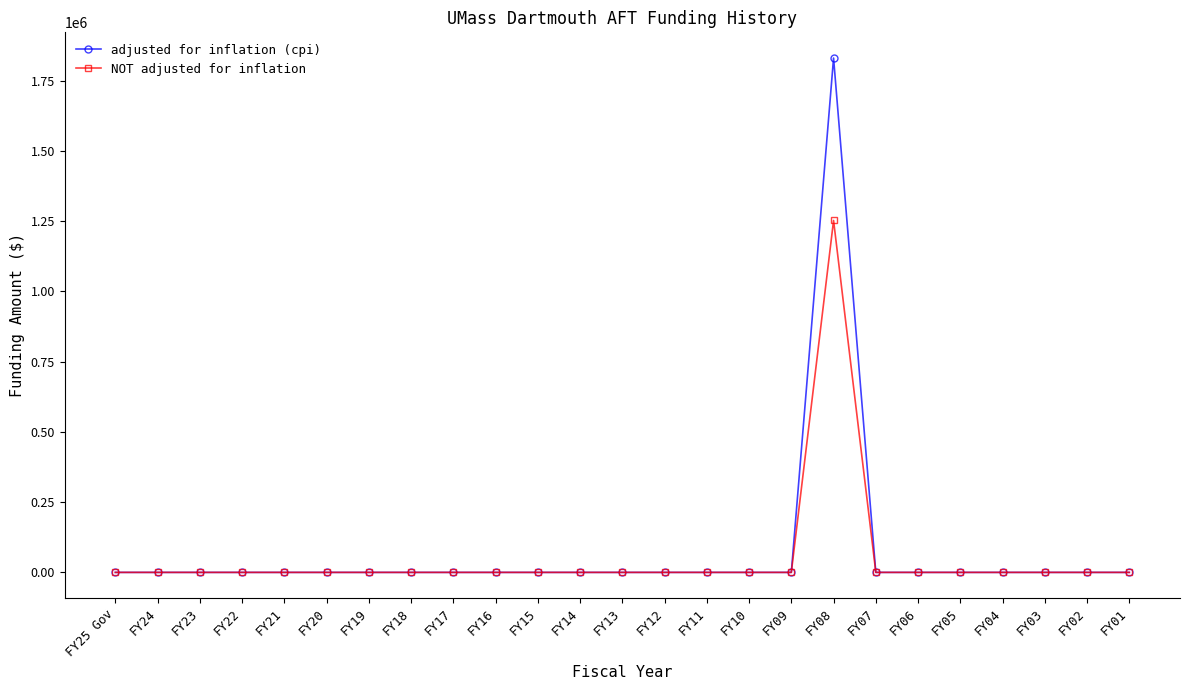

List the series in order of their peak value, lowest first.

NOT adjusted for inflation, adjusted for inflation (cpi)